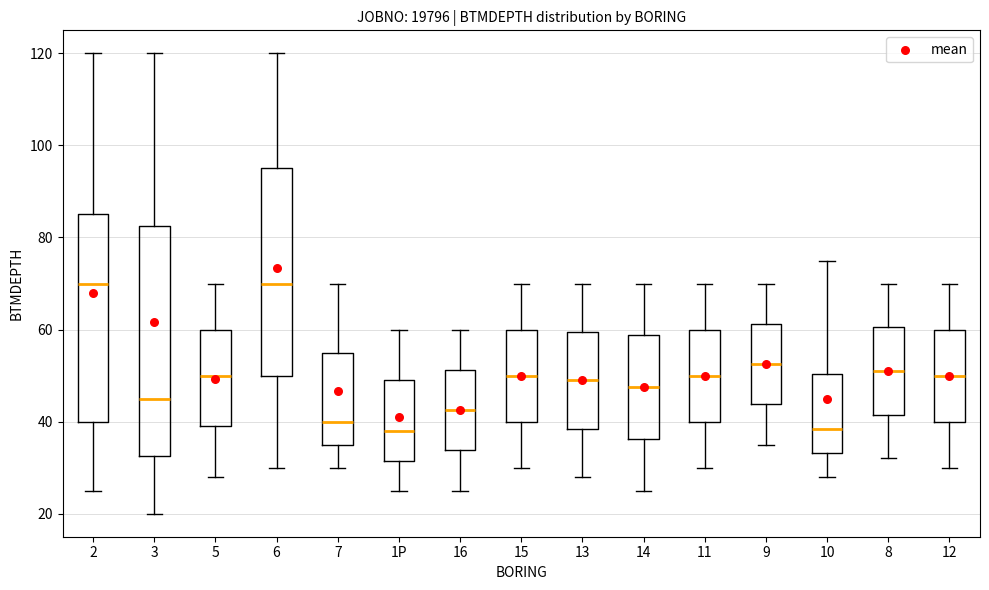

Where does the median line of the box for 6 sit on the y-axis? The values are not printed on the chart, so give them approximately, as read against the axis.

70